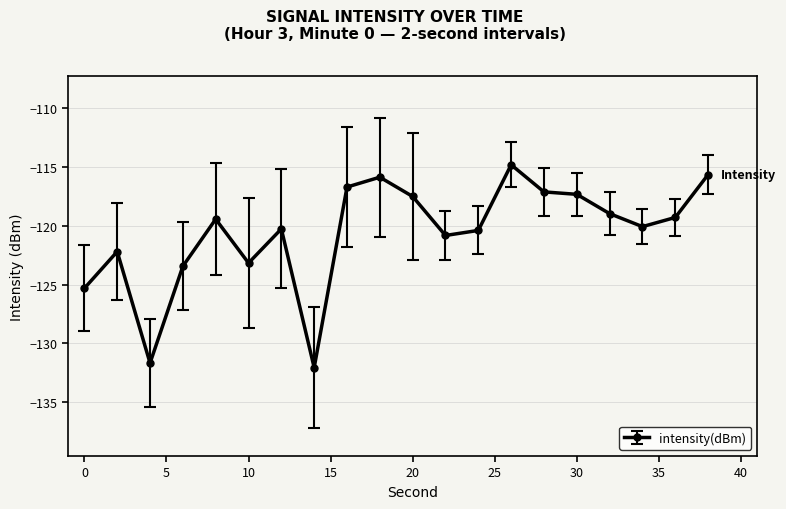

Reading left to right, list all the values displayed in this chart.

-125.3	-122.2	-131.7	-123.4	-119.4	-123.2	-120.3	-132.1	-116.7	-115.9	-117.5	-120.8	-120.4	-114.8	-117.1	-117.3	-119.0	-120.1	-119.3	-115.7